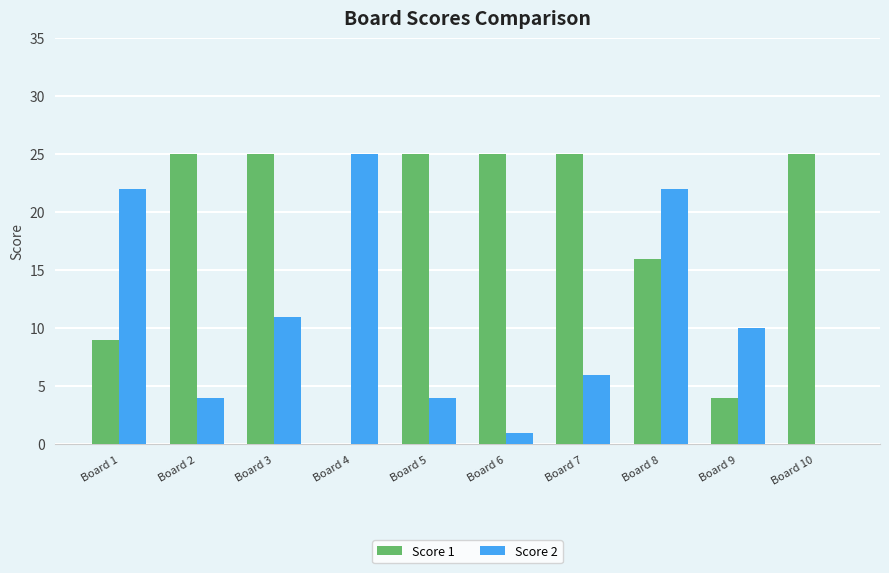

True or false: Score 1 has a value of 38 at Board 7.

False